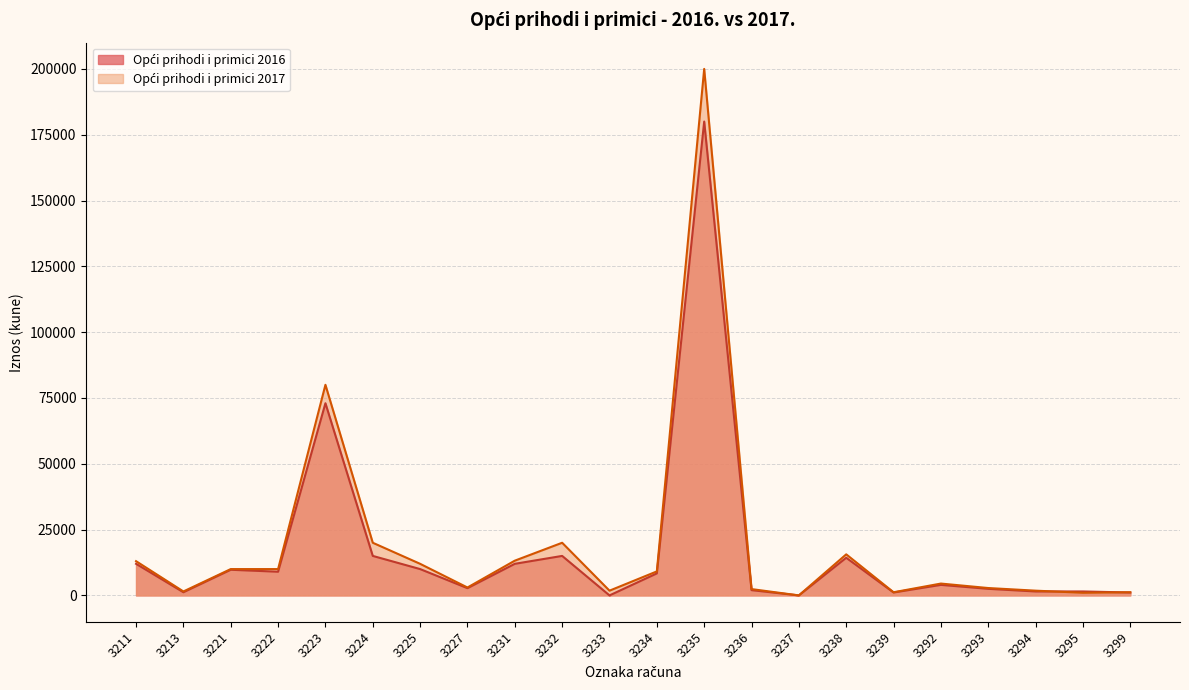

At which label is Opći prihodi i primici 2016 closest to 90000?

3223